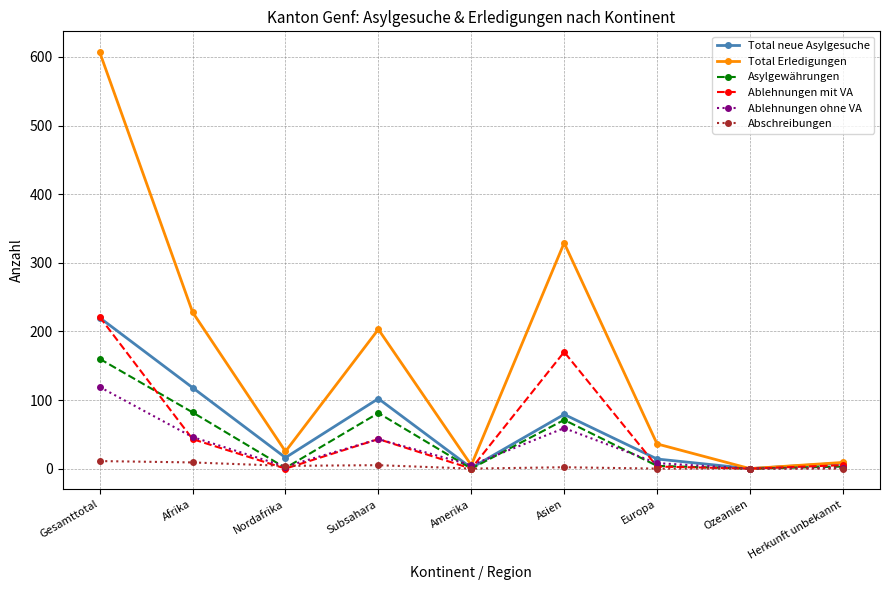

What is the label of the 7th point from the left?

Europa